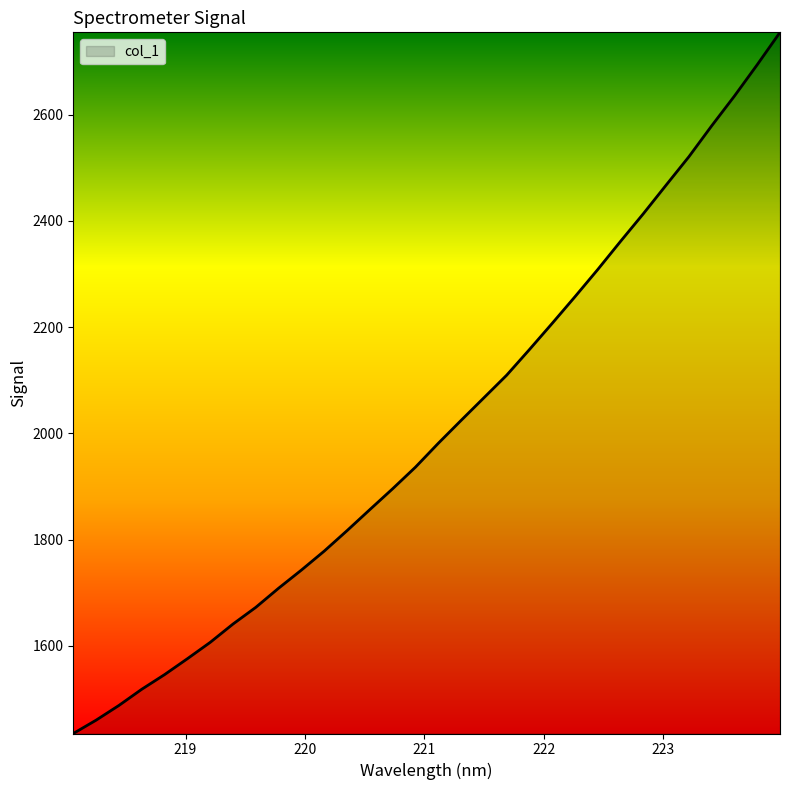

What is the smallest value displayed?

1435.3